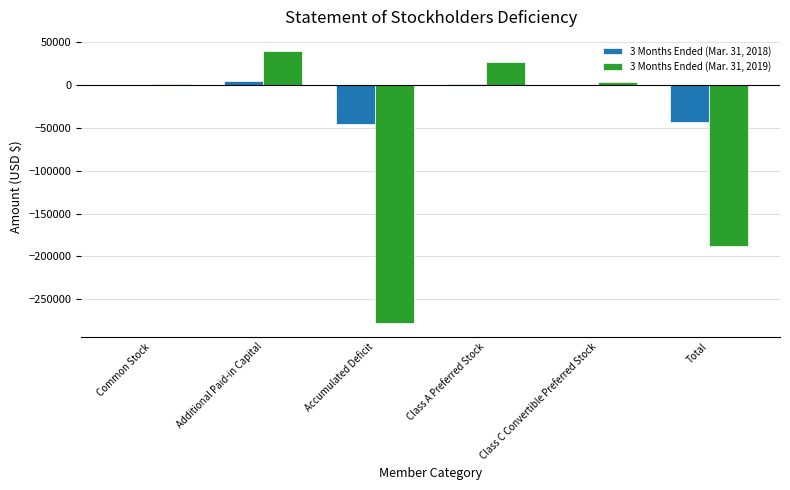

What is the total value across all series at Additional Paid-in Capital?

44761